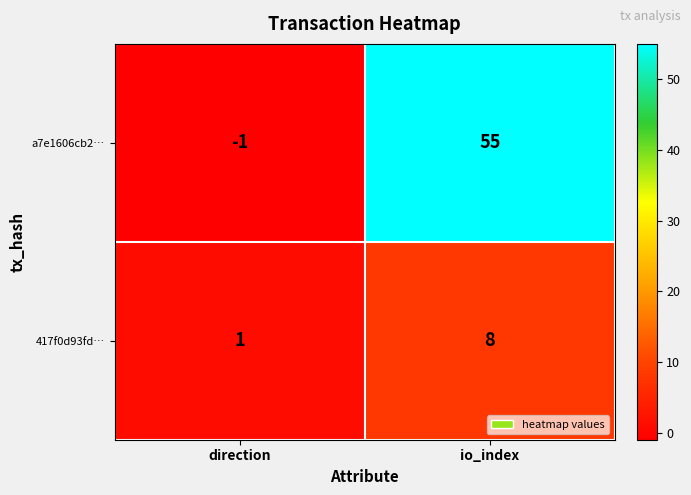

At which label is 417f0d93fd… closest to 4?

direction